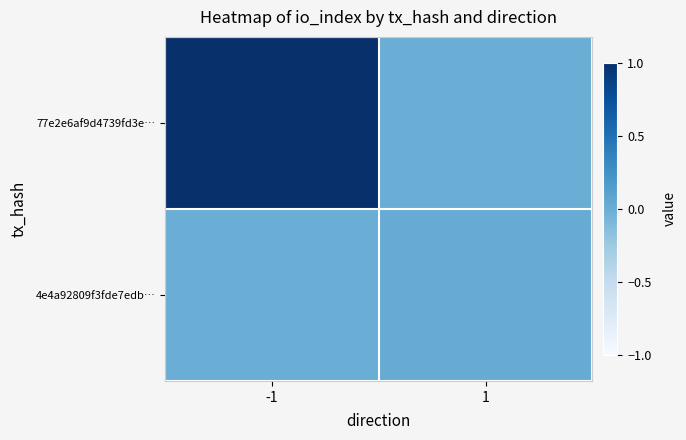

Reading right to left, transcribe all the data shown in this chart.

77e2e6af9d4739fd3e…: 1=0.0	-1=1.0
4e4a92809f3fde7edb…: 1=0.0	-1=0.0